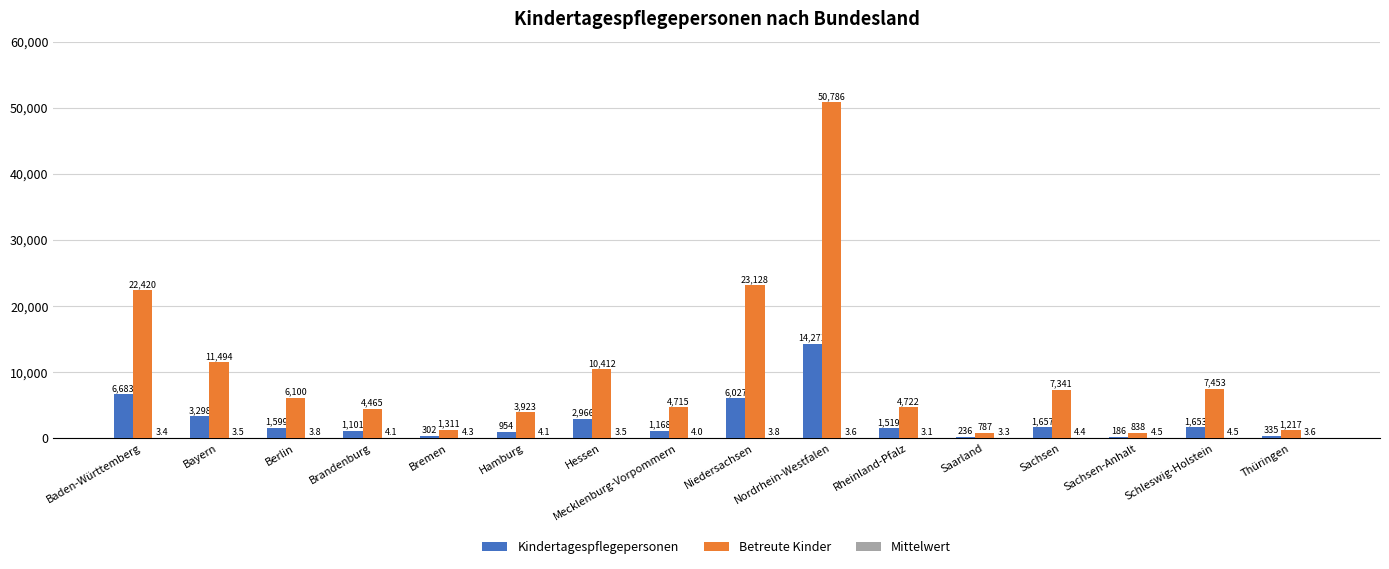

What is the approximate value of Betreute Kinder at Schleswig-Holstein?

7453.0